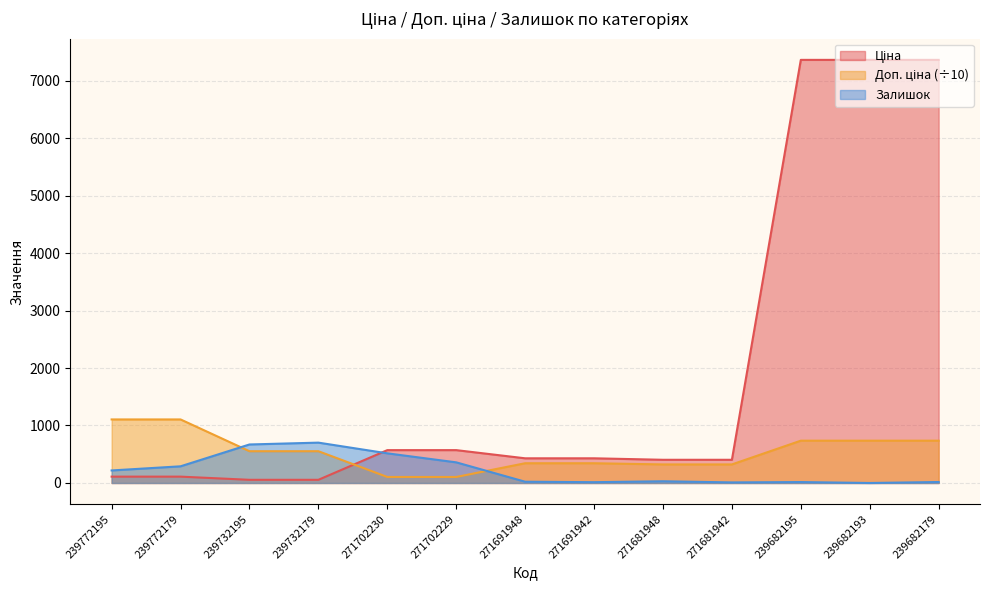

Reading left to right, list all the values displayed in this chart.

Ціна: 239772195=110.5	239772179=110.5	239732195=55.3	239732179=55.3	271702230=571.6	271702229=571.6	271691948=429.3	271691942=429.3	271681948=403.6	271681942=403.6	239682195=7360.2	239682193=7360.2	239682179=7360.2
Доп. ціна: 239772195=1105.5	239772179=1105.5	239732195=552.8	239732179=552.8	271702230=104.8	271702229=104.8	271691948=343.5	271691942=343.5	271681948=322.9	271681942=322.9	239682195=736.0	239682193=736.0	239682179=736.0
Залишок: 239772195=218.0	239772179=290.0	239732195=670.0	239732179=702.0	271702230=516.0	271702229=359.0	271691948=22.0	271691942=14.0	271681948=30.0	271681942=10.0	239682195=16.0	239682193=0.0	239682179=17.0